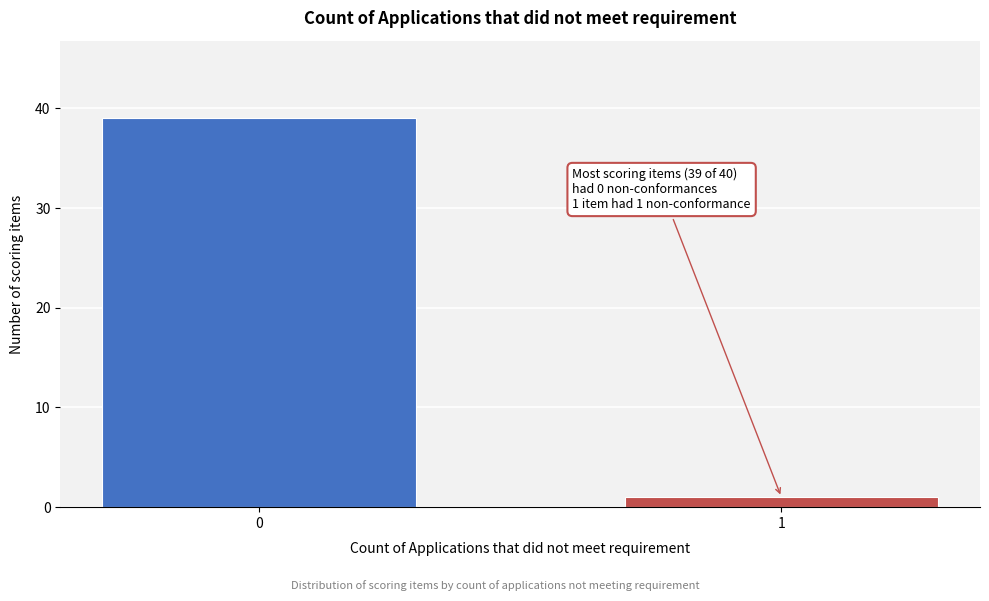

Reading left to right, list all the values displayed in this chart.

39	1